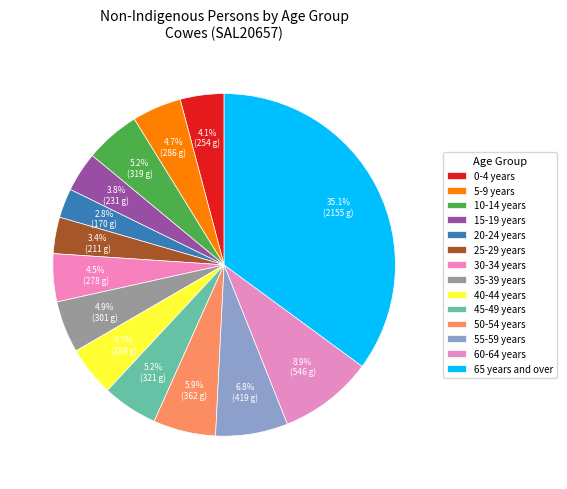

To the nearest percent, what is the difference between the 65 years and over and 55-59 years slice percentages?

28%